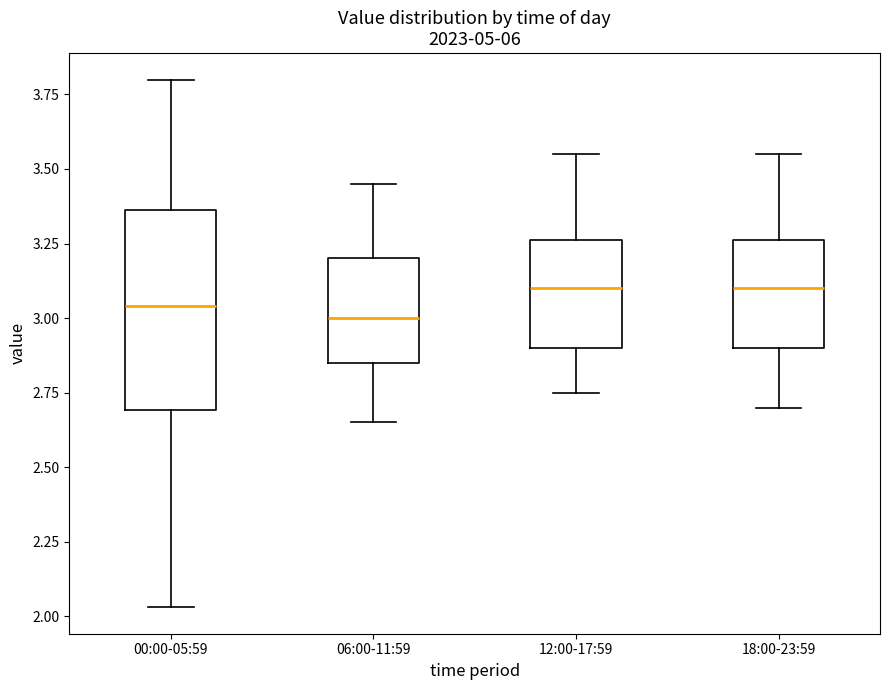

Reading left to right, read every box against the y-axis: the position of its median line, the range the box covers, and the ends of its whiskers. The values are not printed on the chart, so give them approximately, as read against the axis.

00:00-05:59: median 3.05, box 2.70 to 3.35, whiskers 2.05 to 3.80
06:00-11:59: median 3.00, box 2.85 to 3.20, whiskers 2.65 to 3.45
12:00-17:59: median 3.10, box 2.90 to 3.25, whiskers 2.75 to 3.55
18:00-23:59: median 3.10, box 2.90 to 3.25, whiskers 2.70 to 3.55